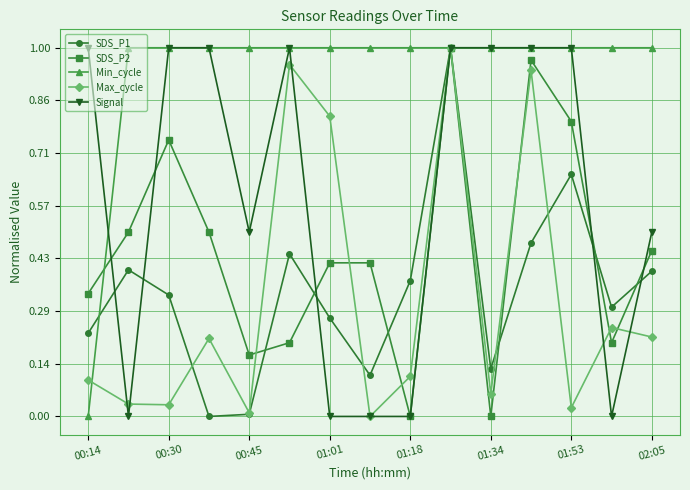

Which series has the largest total across all categories?

Min_cycle